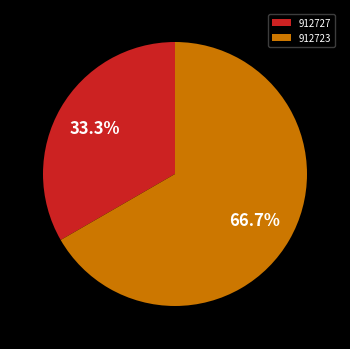

Count the number of slices in the pie.

2